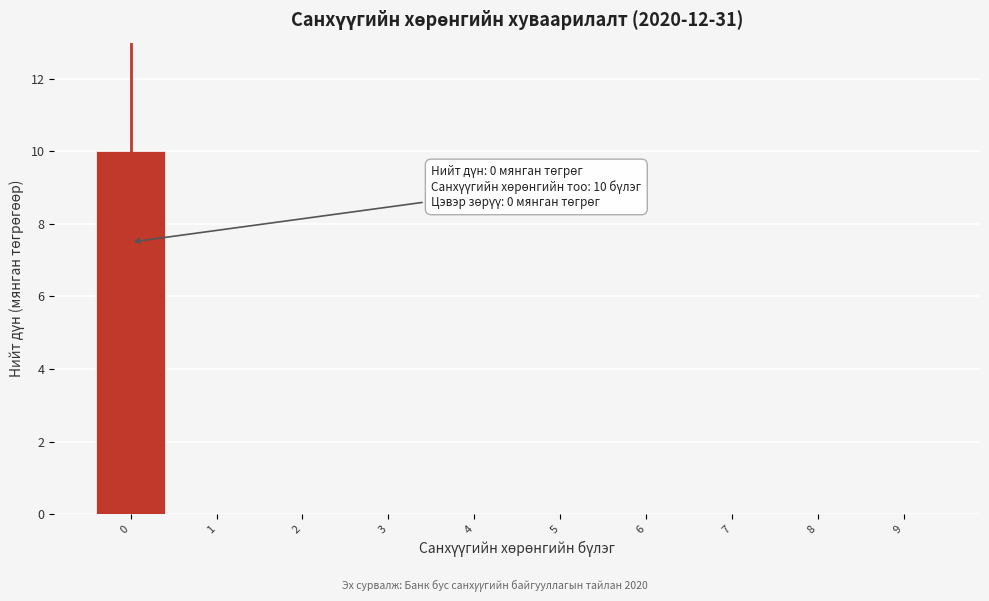

Reading right to left, transcribe all the data shown in this chart.

9=0	8=0	7=0	6=0	5=0	4=0	3=0	2=0	1=0	0=10